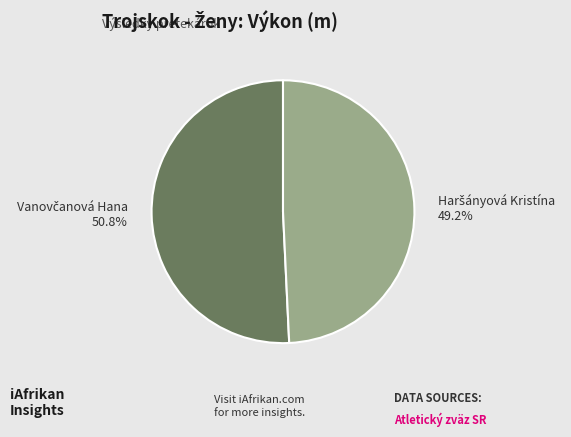

Is there a majority slice in this chart?

Yes